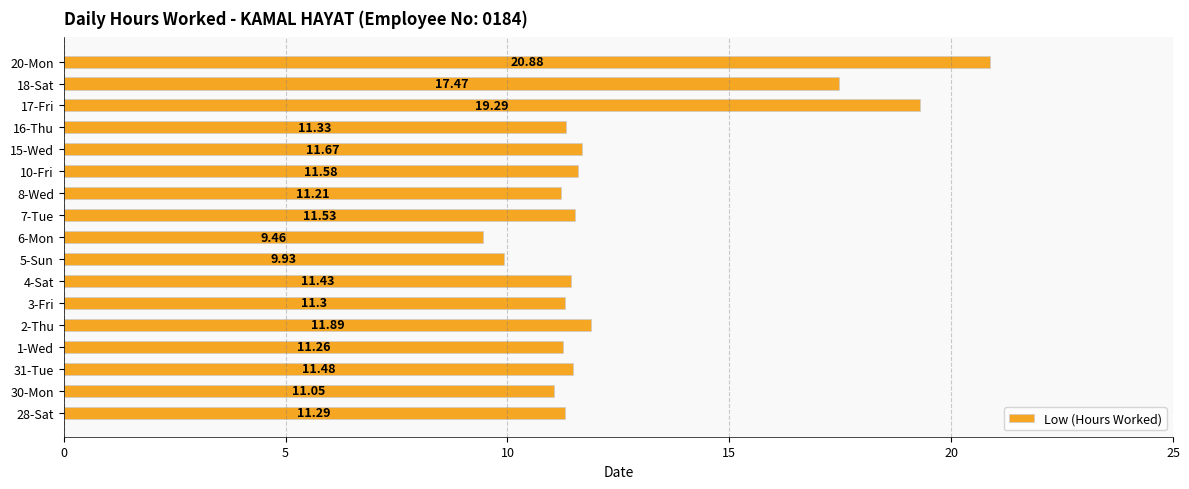

What is the ratio of the value at 7-Tue to the value at 20-Mon?

0.6